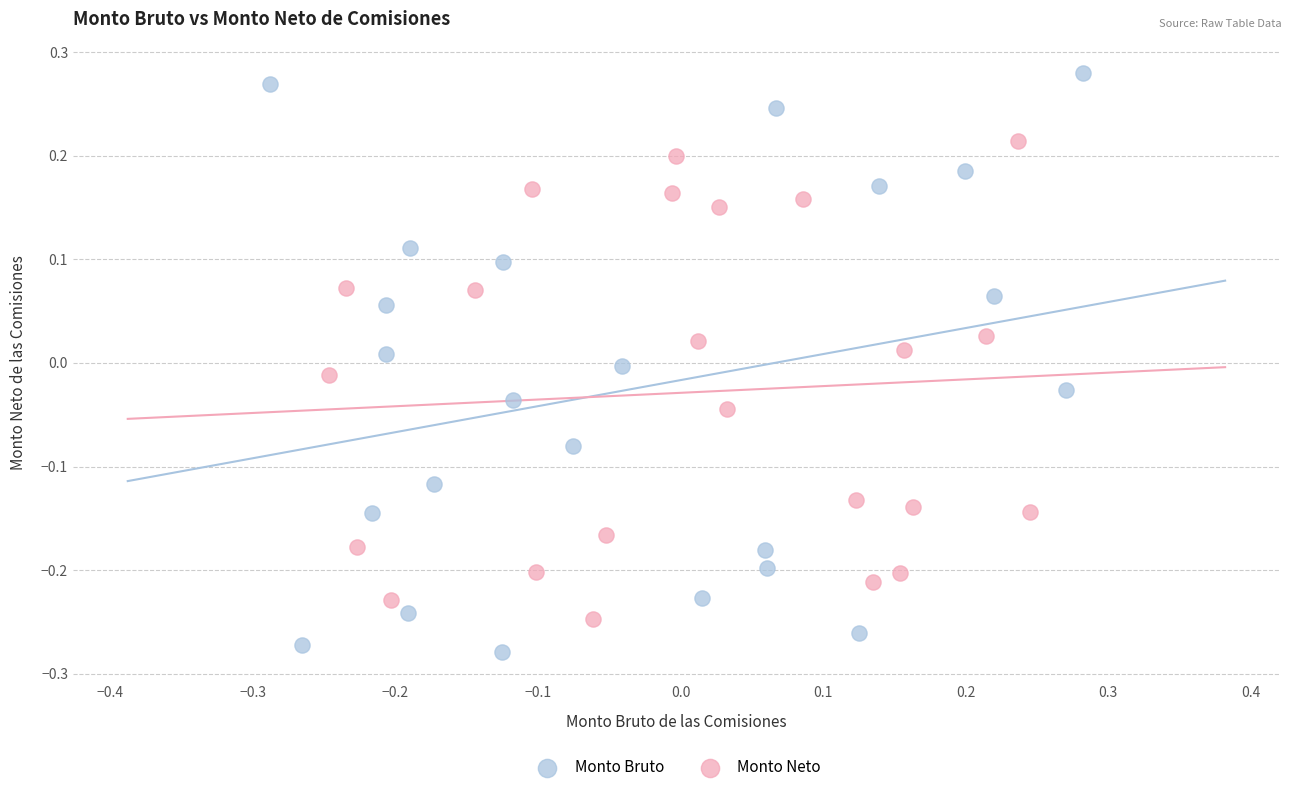

What are all the series names shown in the legend?

Monto Bruto, Monto Neto